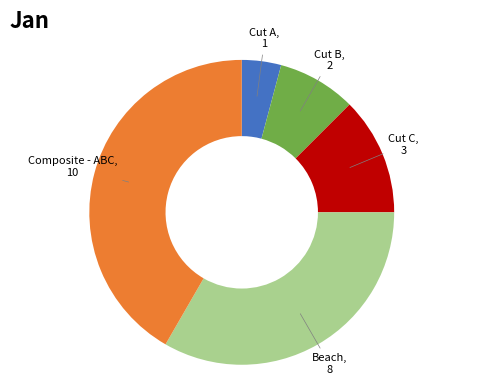

Is there any slice that represents more than half of the pie?

No